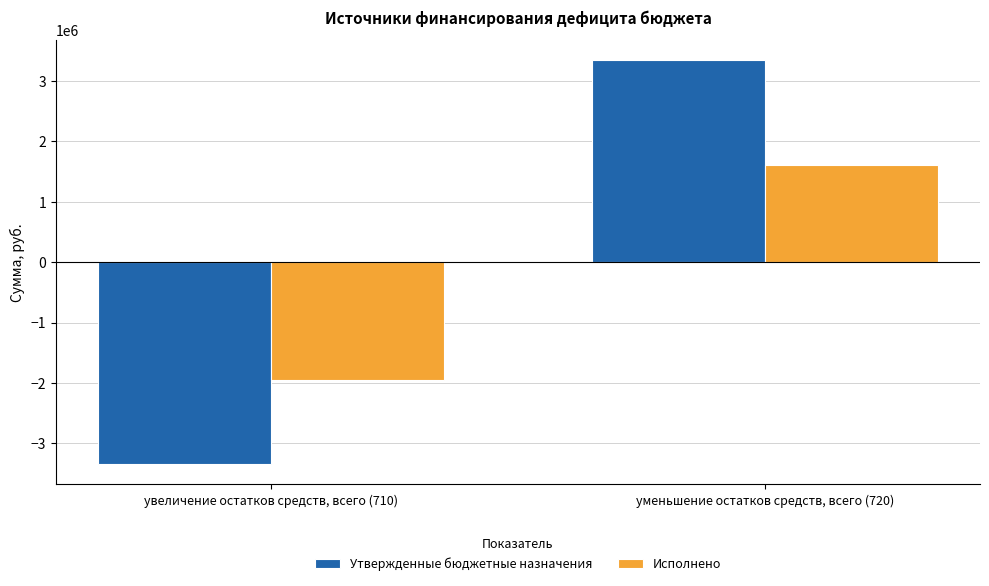

Rank the series at уменьшение остатков средств, всего (720) from highest to lowest value.

Утвержденные бюджетные назначения, Исполнено